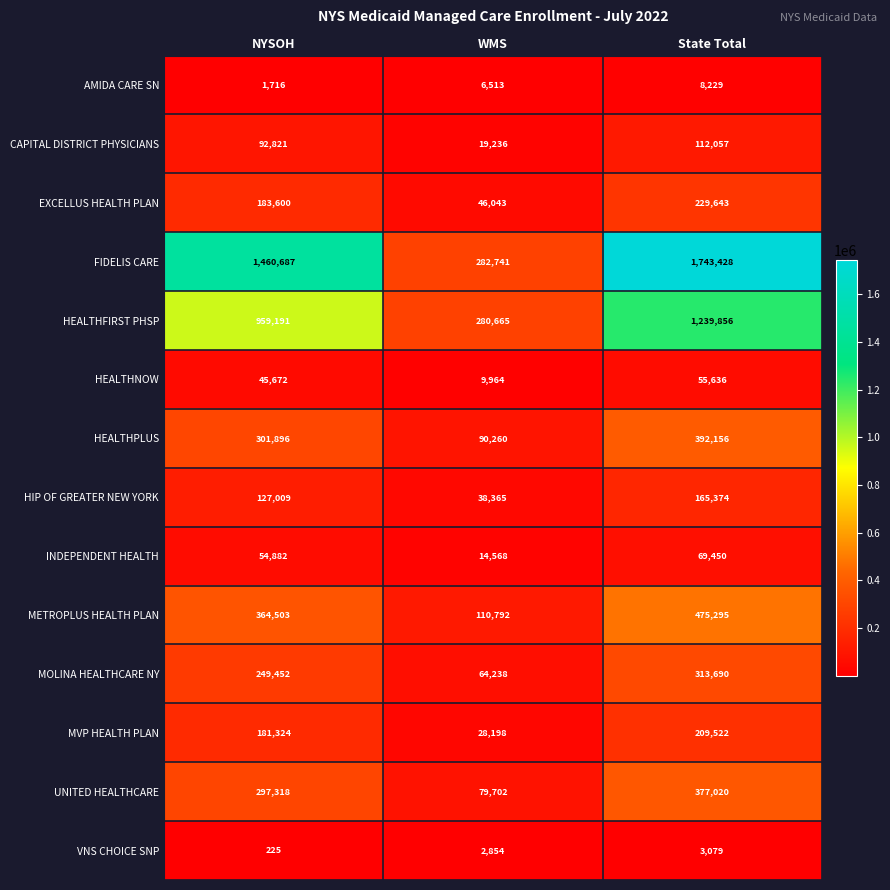

At NYSOH, list the series in order from largest to smallest.

FIDELIS CARE, HEALTHFIRST PHSP, METROPLUS HEALTH PLAN, HEALTHPLUS, UNITED HEALTHCARE, MOLINA HEALTHCARE NY, EXCELLUS HEALTH PLAN, MVP HEALTH PLAN, HIP OF GREATER NEW YORK, CAPITAL DISTRICT PHYSICIANS, INDEPENDENT HEALTH, HEALTHNOW, AMIDA CARE SN, VNS CHOICE SNP